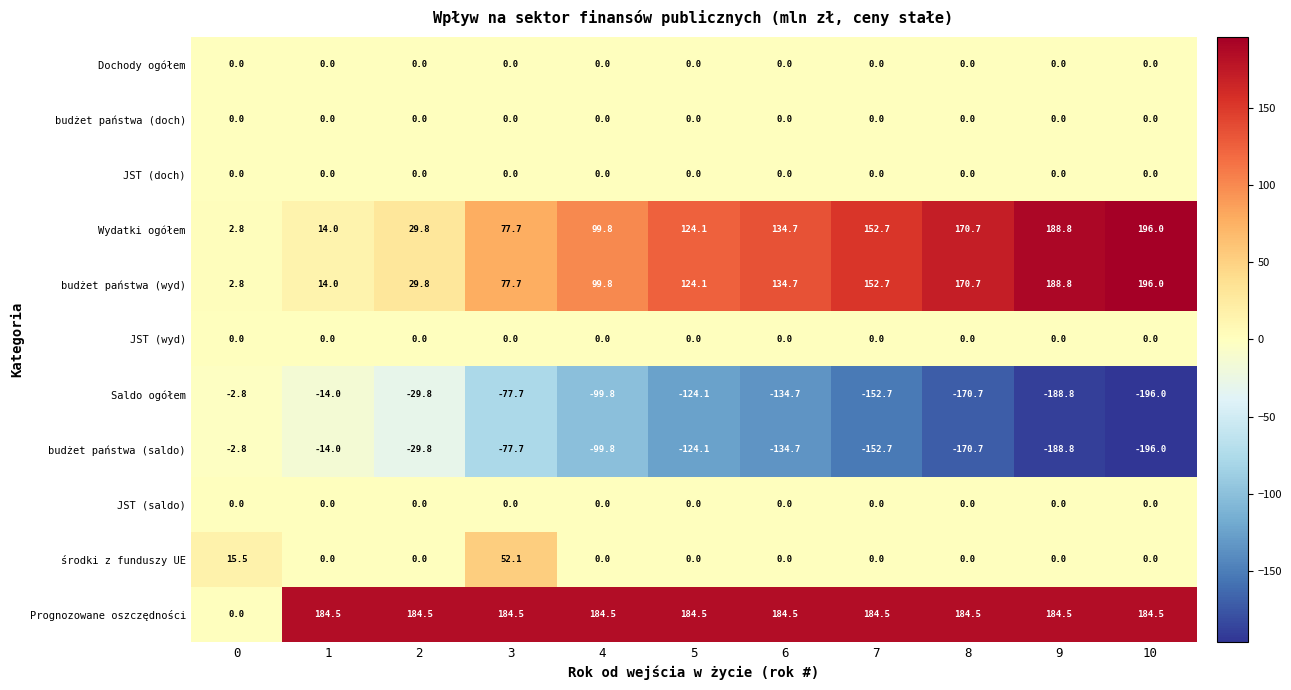

List the labels in order of budżet państwa (wyd) value, smallest first.

0, 1, 2, 3, 4, 5, 6, 7, 8, 9, 10